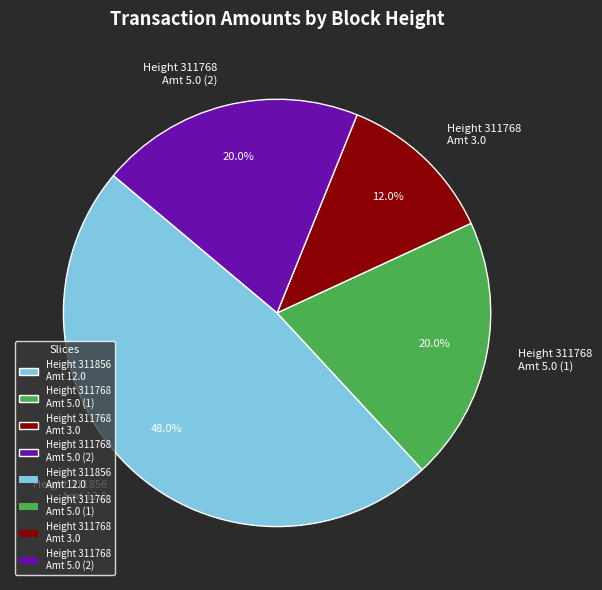

Which has a higher value, Height 311768 Amt 3.0 or Height 311768 Amt 5.0 (1)?

Height 311768 Amt 5.0 (1)